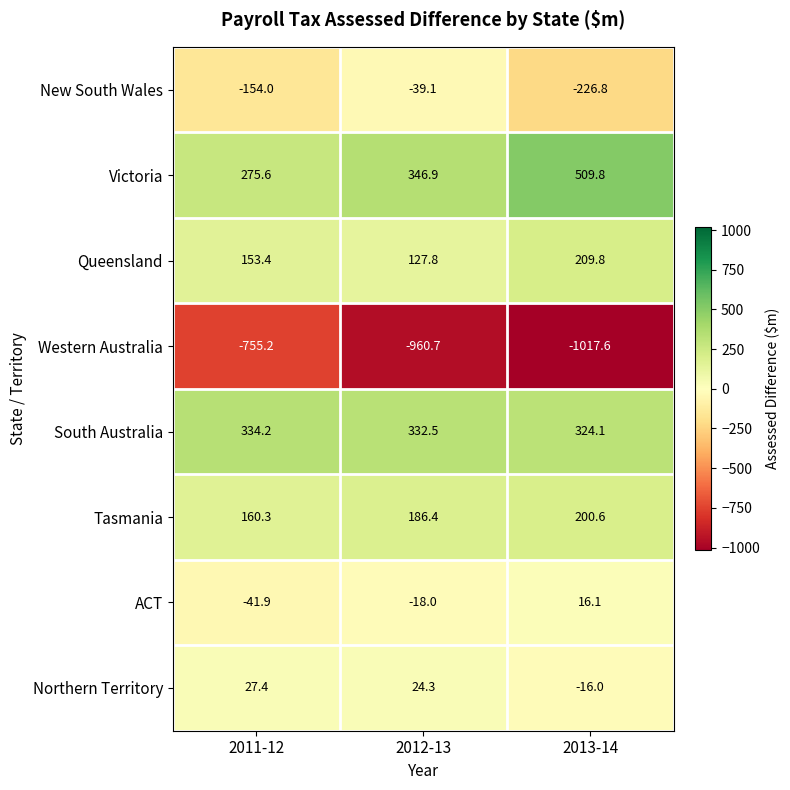

At which category is the sum across all series the highest?

2012-13